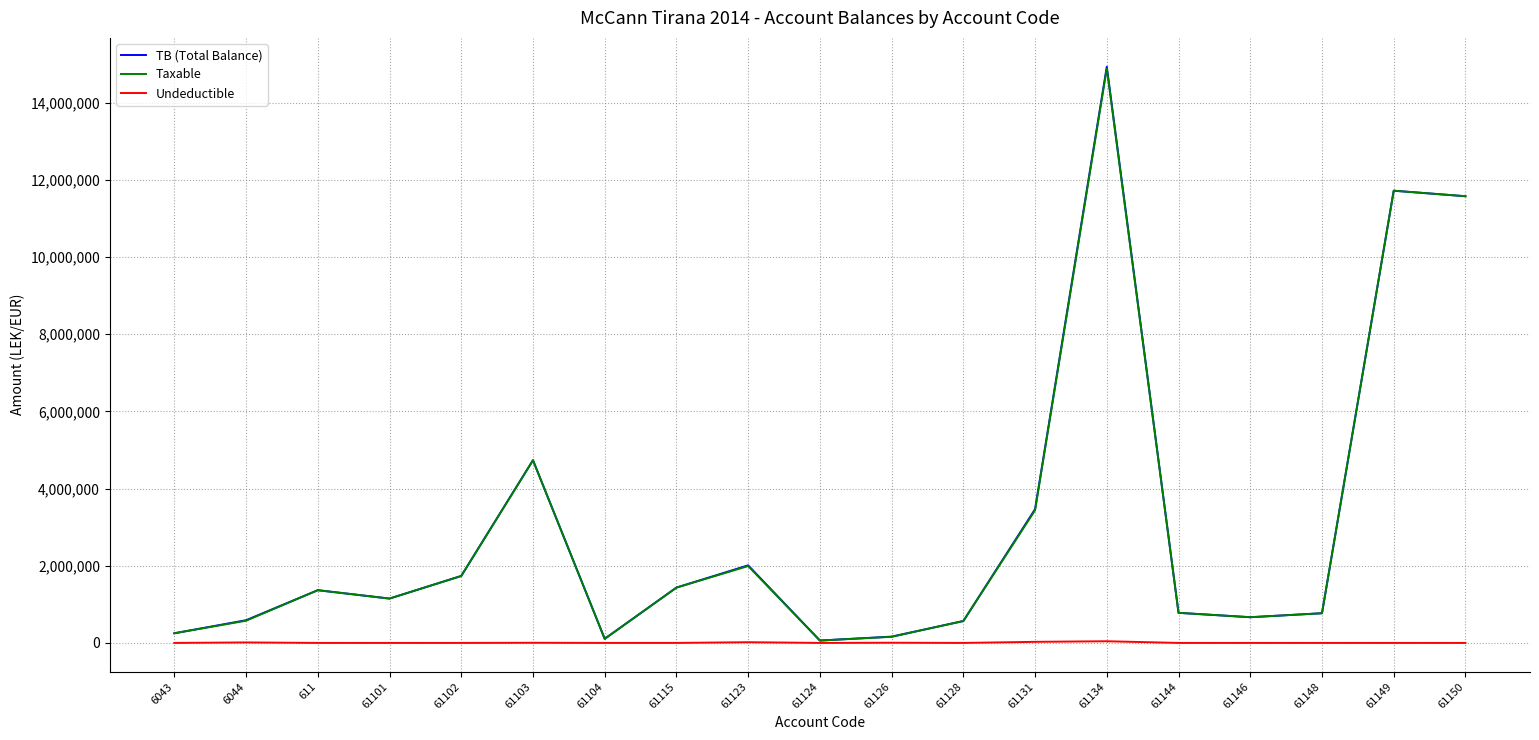

Is this an area chart (filled region under the line)?

No